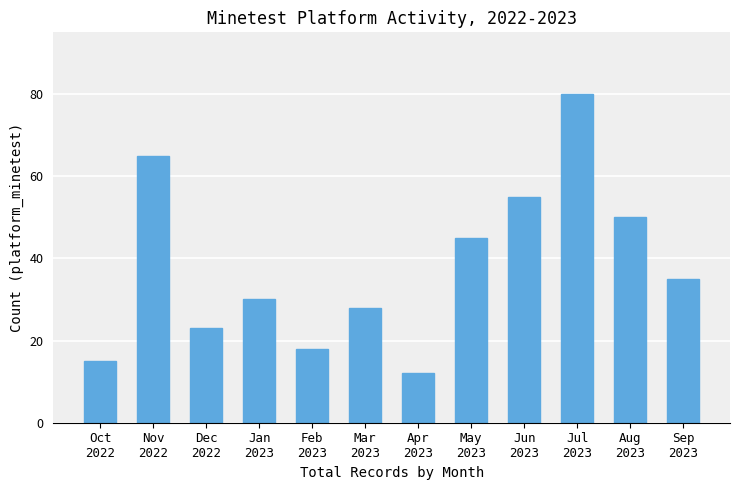

What is the ratio of the value at Dec
2022 to the value at Jan
2023?

0.8